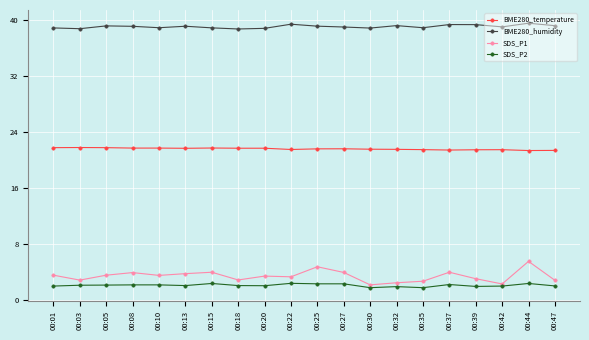

What is the value of the SDS_P2 point at the 19th from the left?

2.4